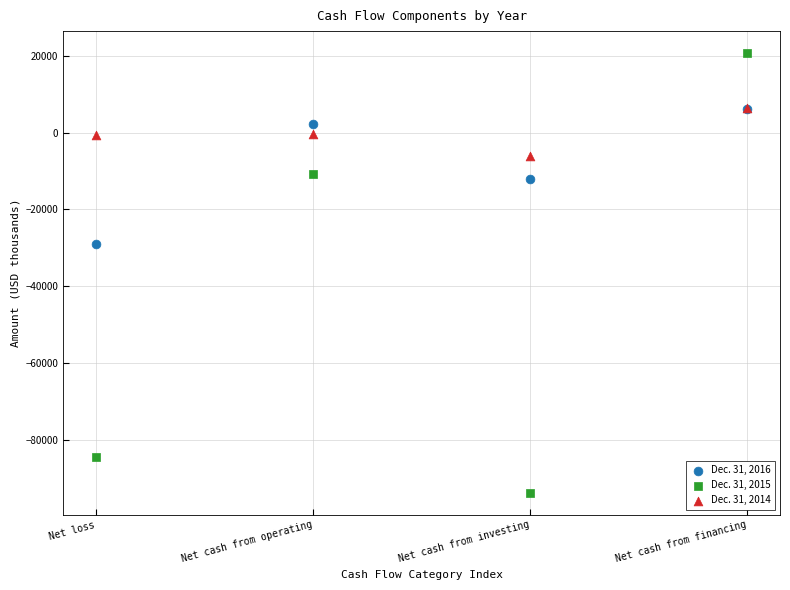

Across all series, what Y value is closest to -36569?

-29086